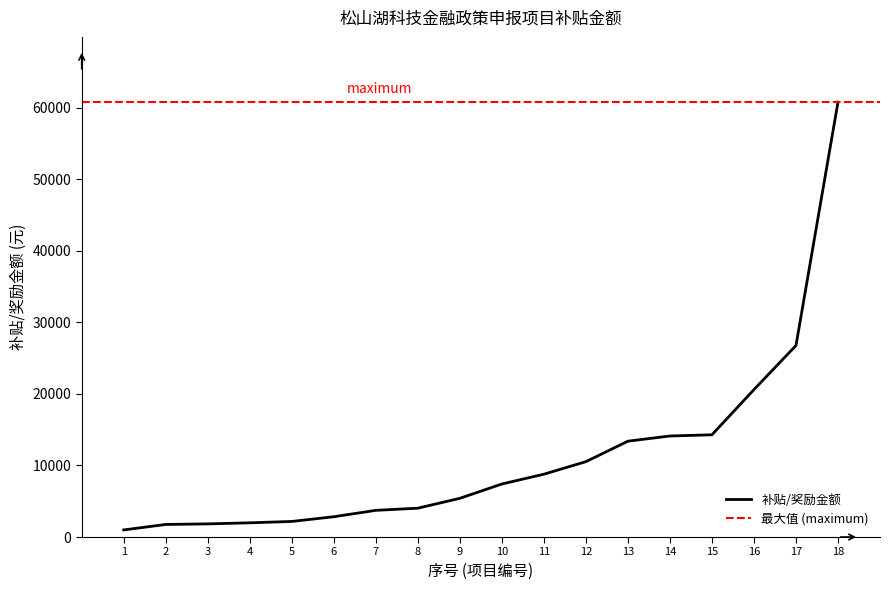

How many lines are shown in the chart?

1